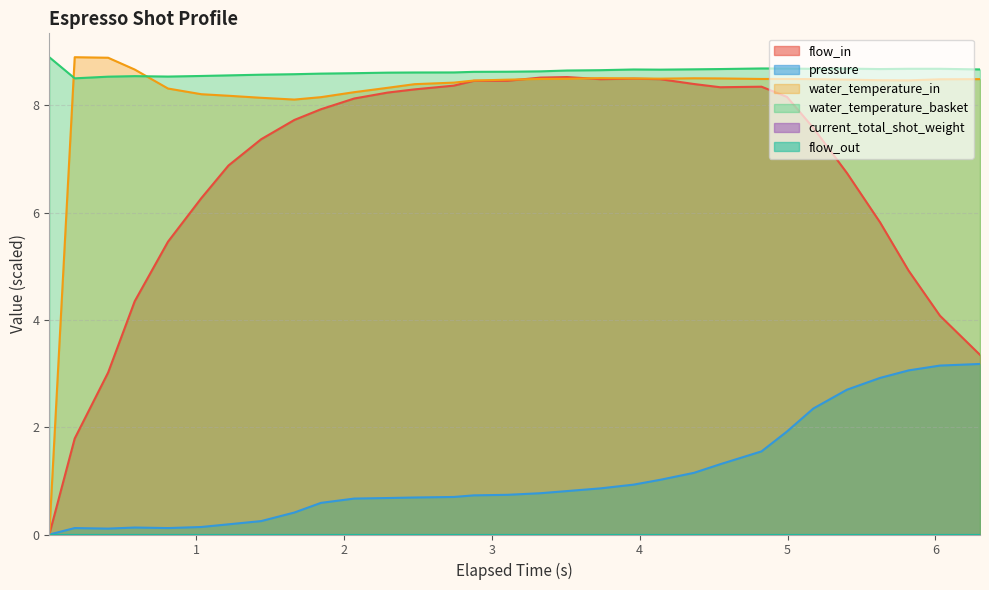

How many interior local valleys does the water_temperature_basket series have?

5